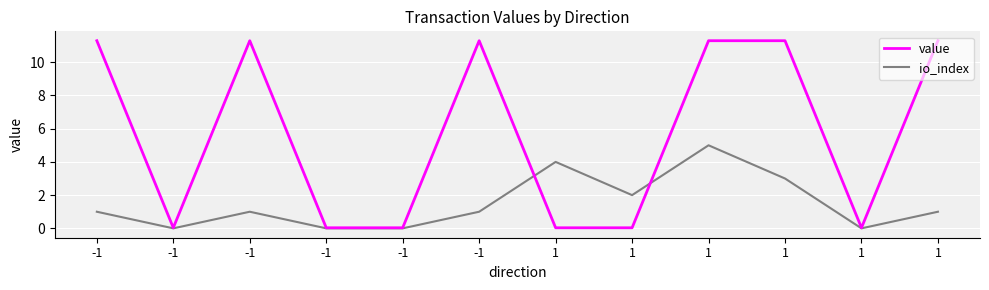

What are all the series names shown in the legend?

value, io_index